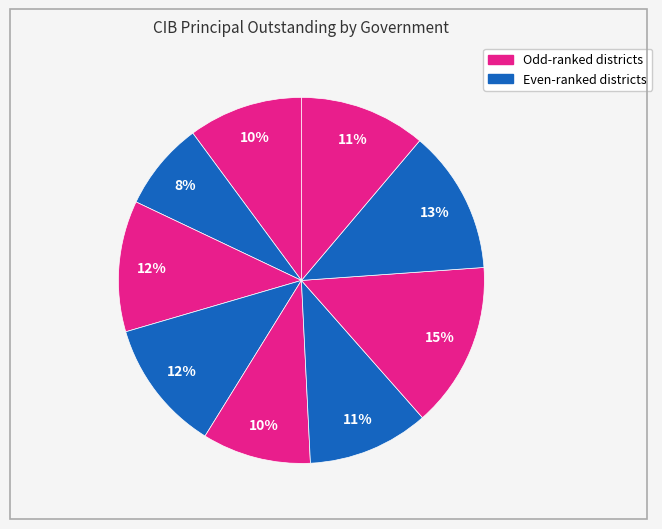

How many segments does this pie chart have?

9